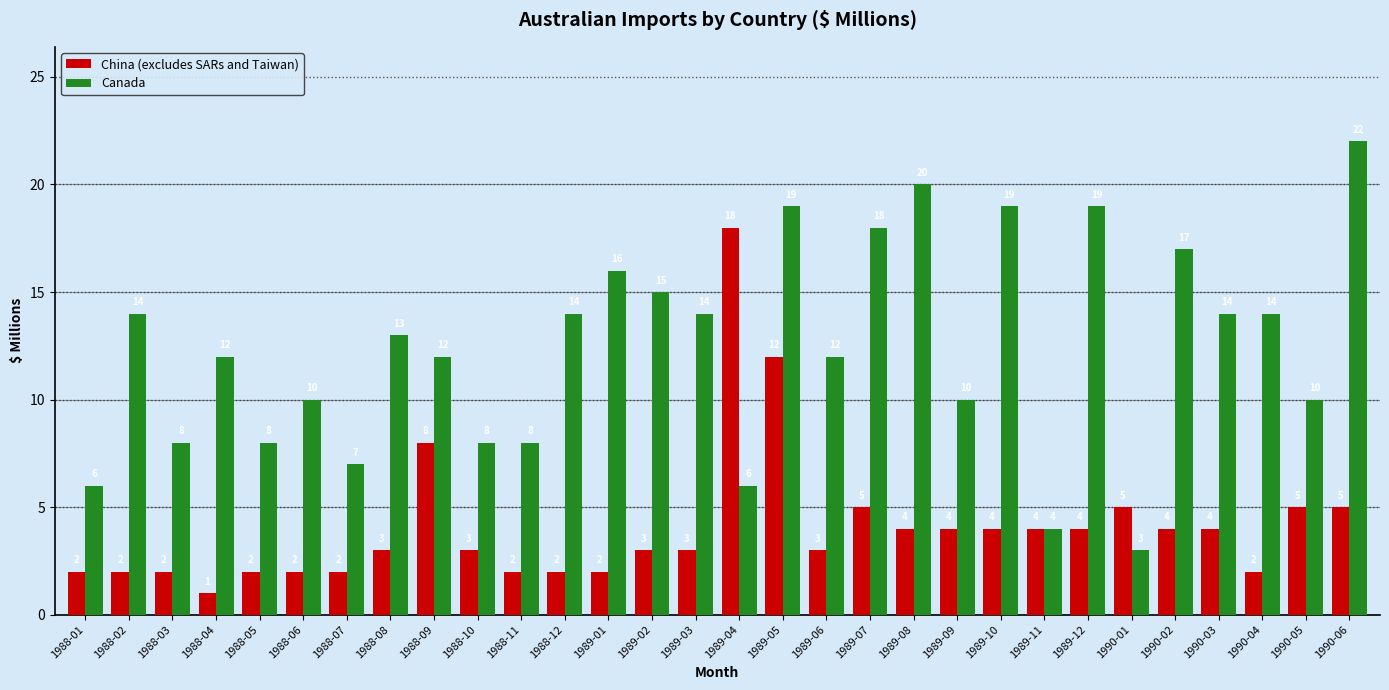

At which category is the sum across all series the highest?

1989-05